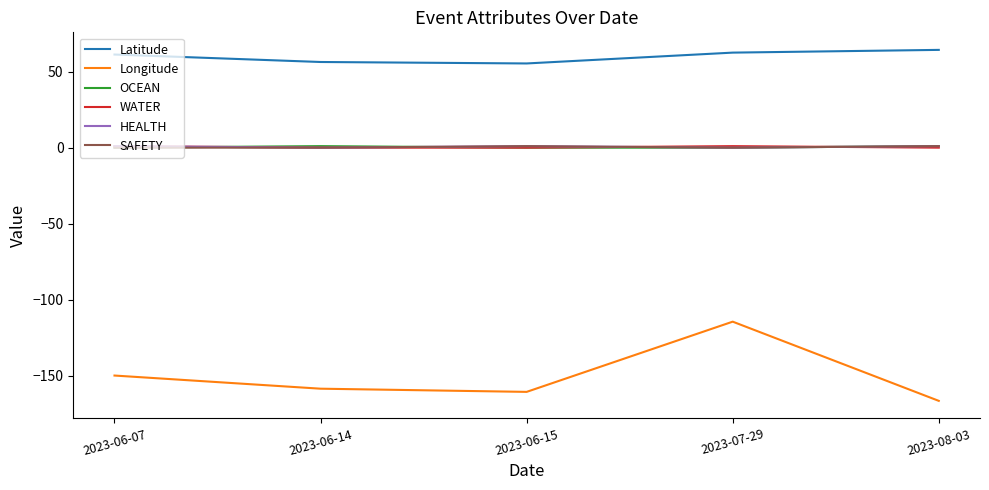

Is it true that HEALTH equals 1.0 at 2023-06-15?

True